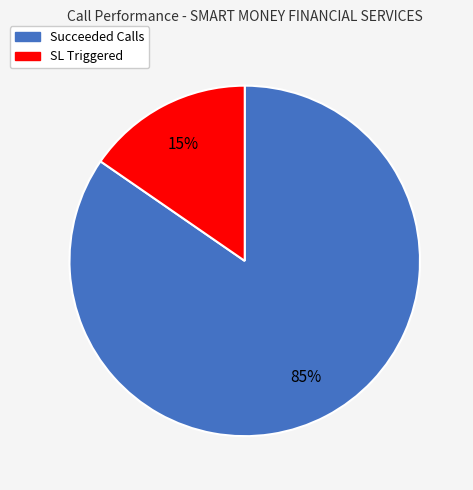

Is there any slice that represents more than half of the pie?

Yes